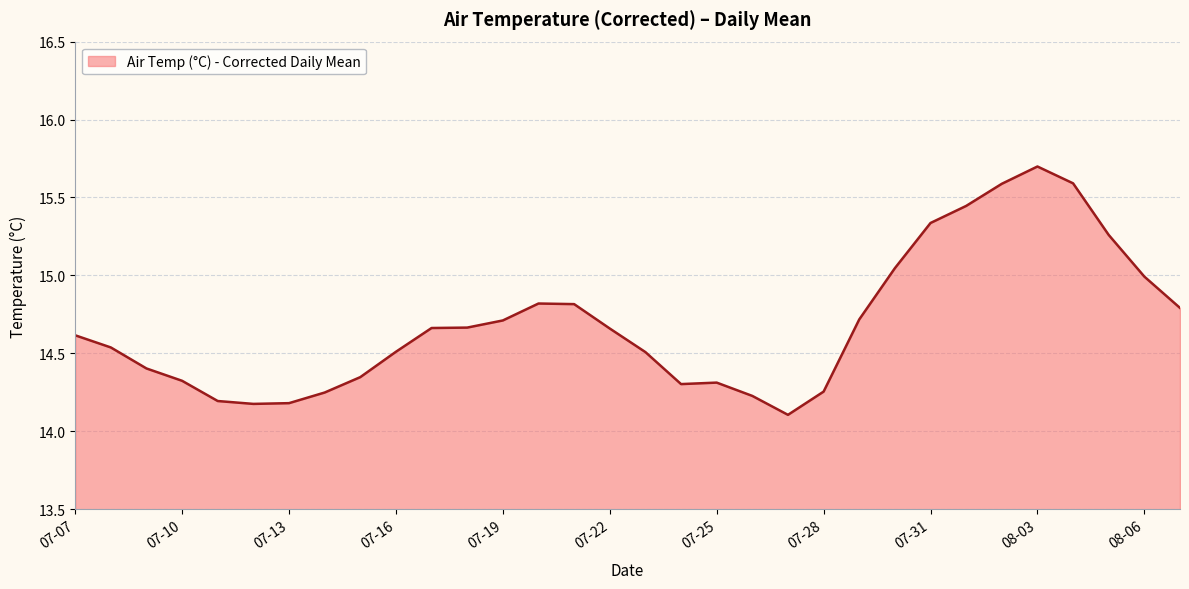

What is the minimum value shown in the chart?

14.1